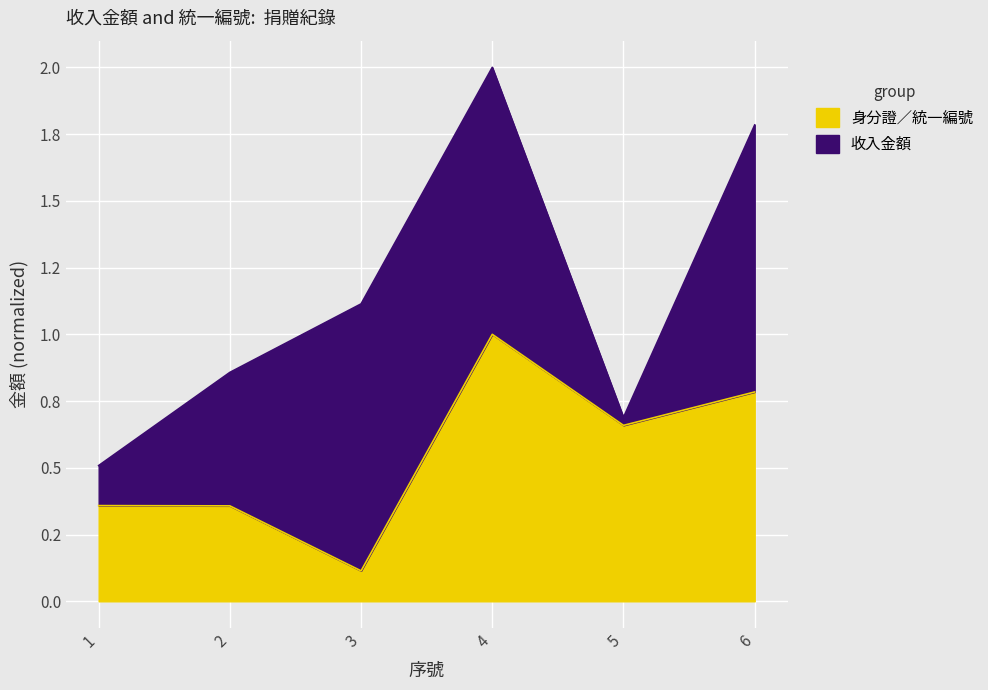

Does the chart display data point markers on the line(s)?

No